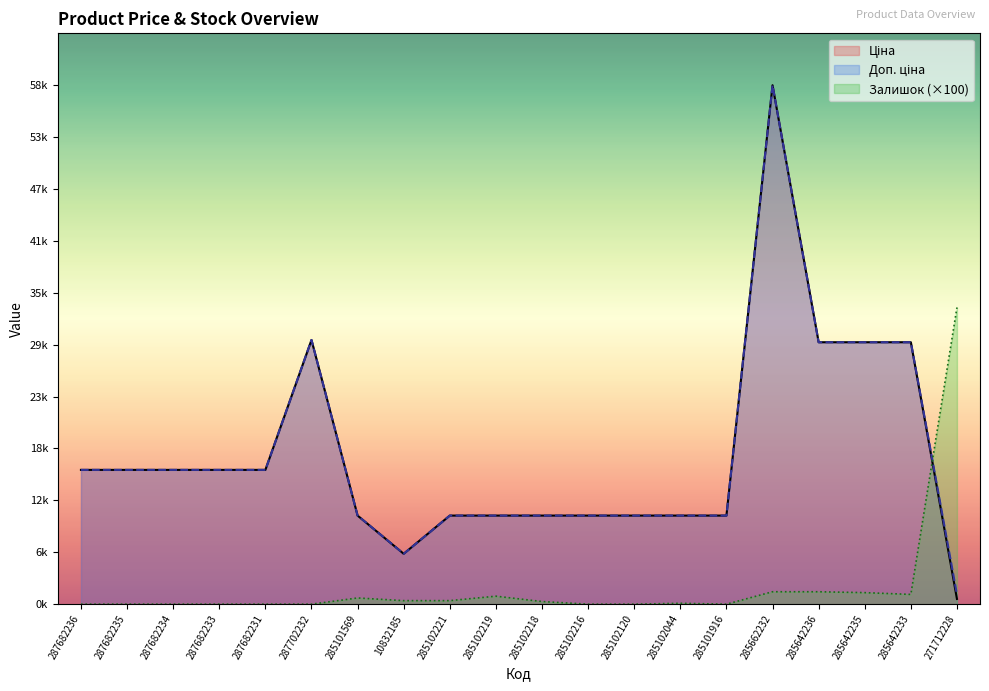

Reading left to right, extract all data points from this chart.

Ціна: 287682236=15120.0	287682235=15120.0	287682234=15120.0	287682233=15120.0	287682231=15120.0	287702232=29747.2	285101569=9975.0	10832185=5673.8	285102221=9975.0	285102219=9975.0	285102218=9975.0	285102216=9975.0	285102120=9975.0	285102044=9975.0	285101916=9975.0	285662232=58426.5	285642236=29491.5	285642235=29491.5	285642233=29491.5	271712228=589.9
Доп. ціна: 287682236=15120.0	287682235=15120.0	287682234=15120.0	287682233=15120.0	287682231=15120.0	287702232=29747.2	285101569=9975.0	10832185=5673.8	285102221=9975.0	285102219=9975.0	285102218=9975.0	285102216=9975.0	285102120=9975.0	285102044=9975.0	285101916=9975.0	285662232=58426.5	285642236=29491.5	285642235=29491.5	285642233=29491.5	271712228=1081.7
Залишок: 287682236=0.0	287682235=0.0	287682234=0.0	287682233=0.0	287682231=0.0	287702232=0.0	285101569=700.0	10832185=400.0	285102221=400.0	285102219=900.0	285102218=300.0	285102216=0.0	285102120=0.0	285102044=100.0	285101916=0.0	285662232=1400.0	285642236=1400.0	285642235=1300.0	285642233=1100.0	271712228=33400.0